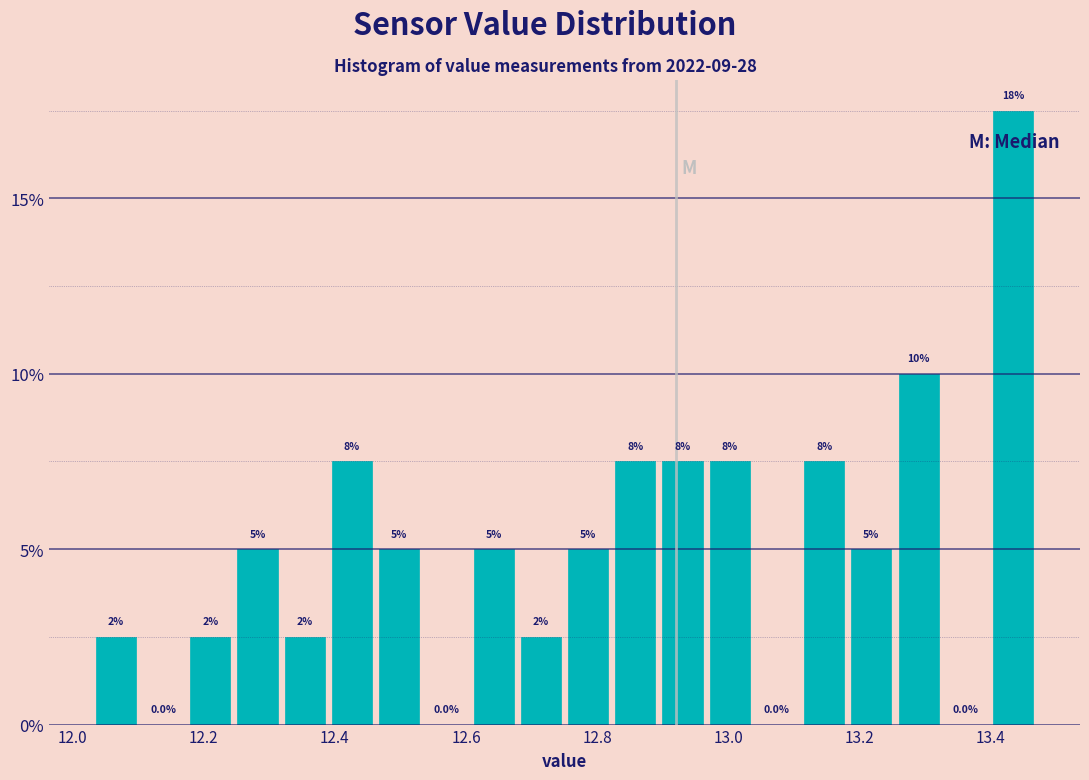

Read against the x-axis, roughly where is the centre of the tallest bar?

13.44